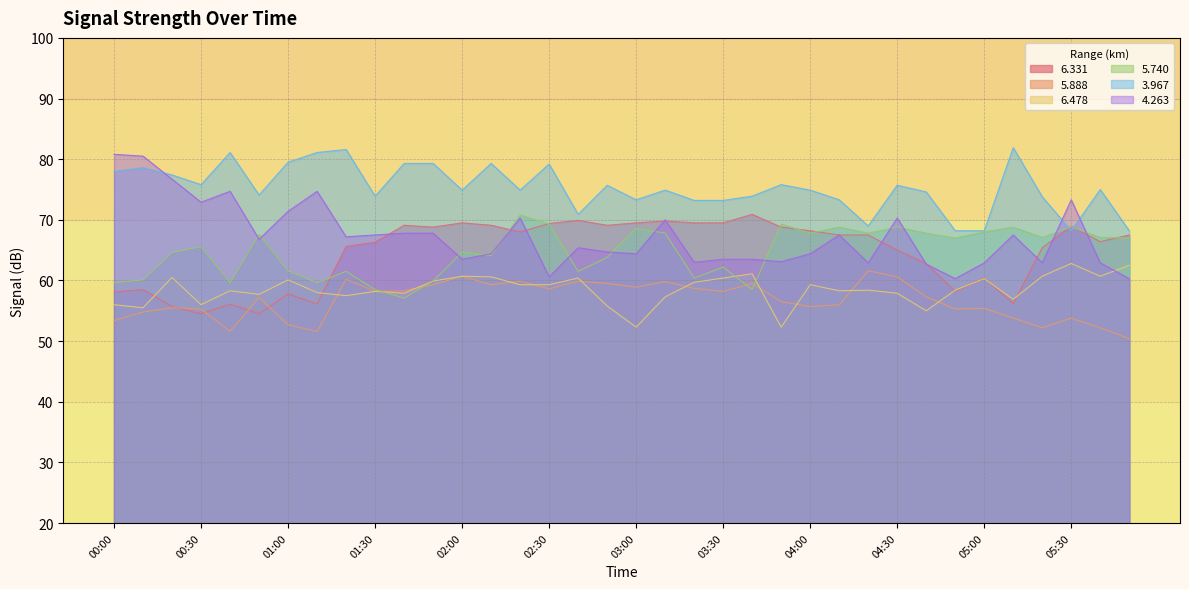

At how many categories does at least one series exceed 78?

11